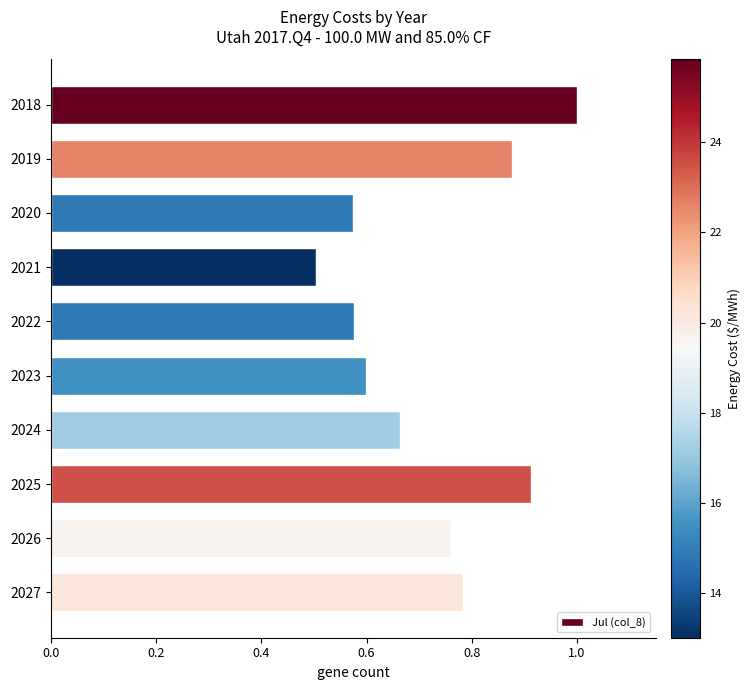

Count the number of categories in the chart.

10